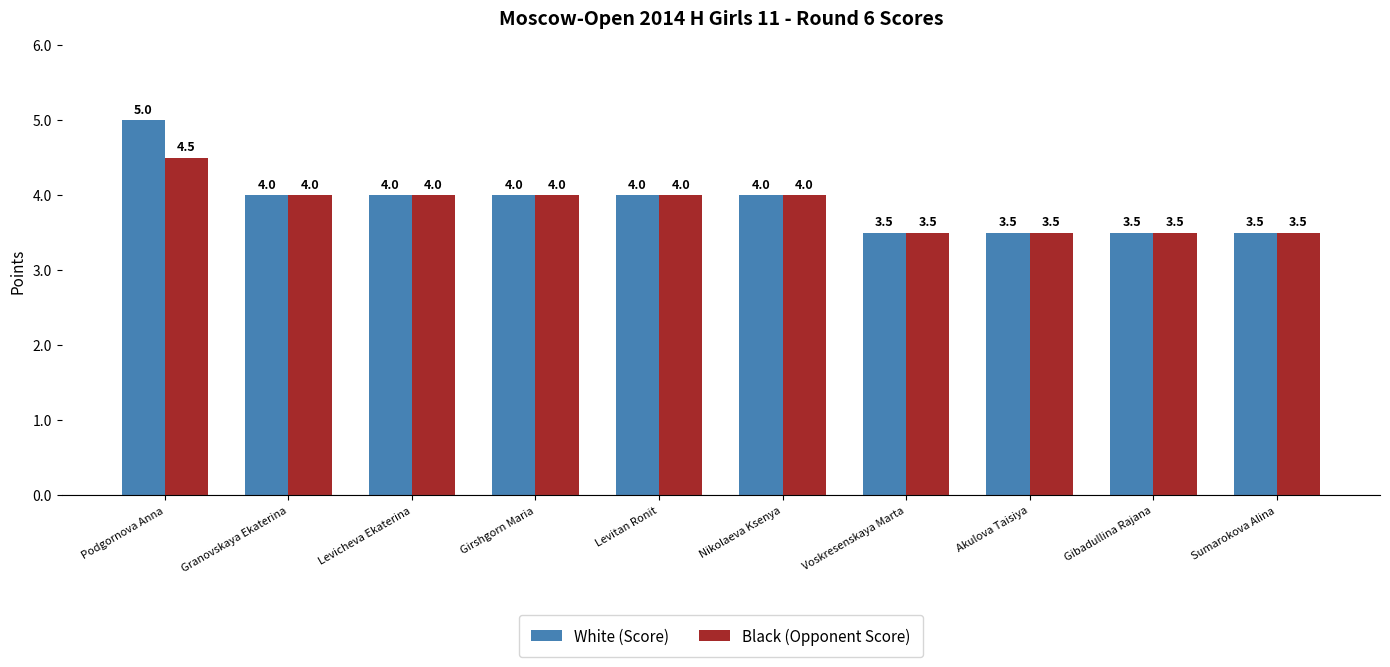

Rank the series by their average value, from lowest to highest.

Black (Opponent Score), White (Score)